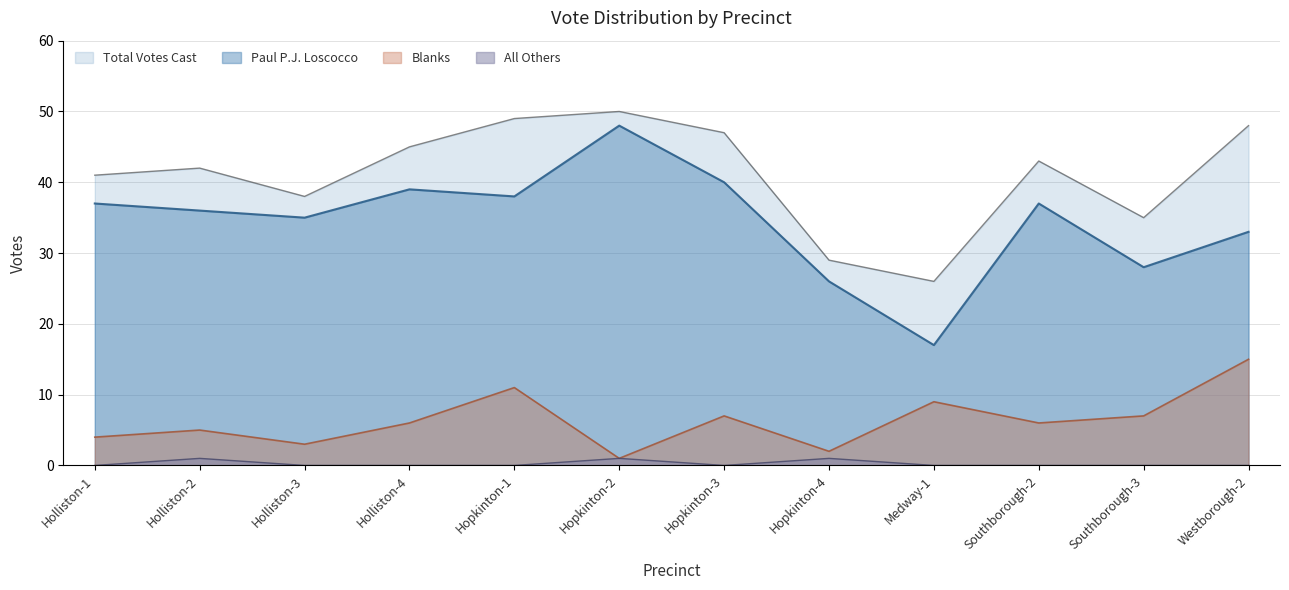

Between Holliston-3 and Westborough-2, which series saw the biggest shift?

Blanks